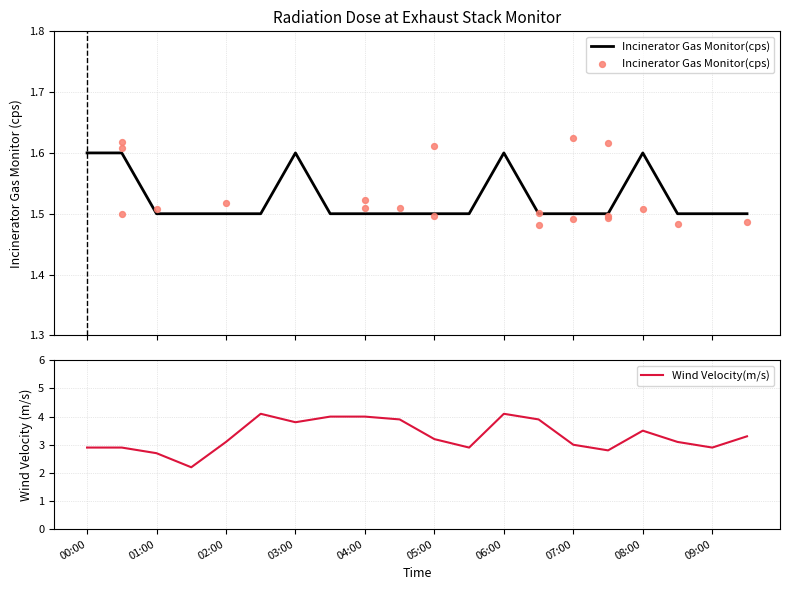

Which series has the widest spread of Y values?

Wind Velocity(m/s)